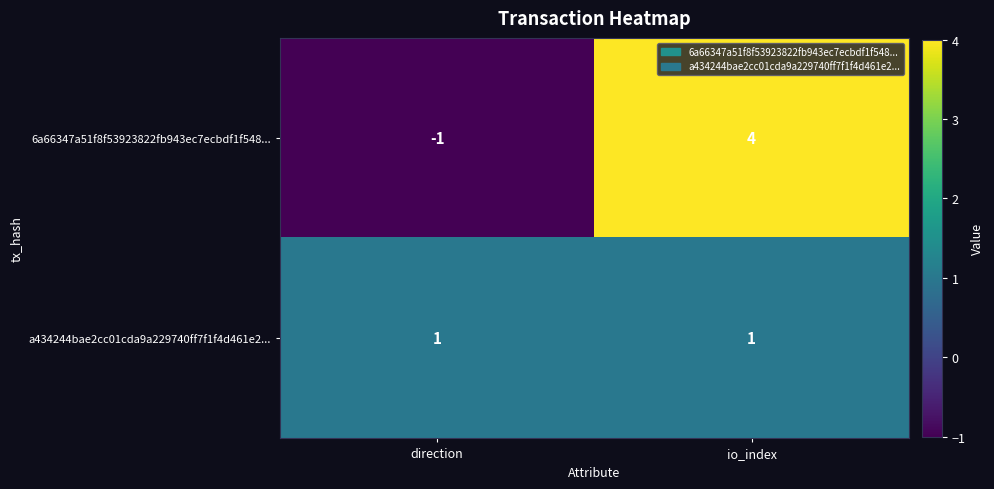

At how many categories does at least one series exceed 2?

1